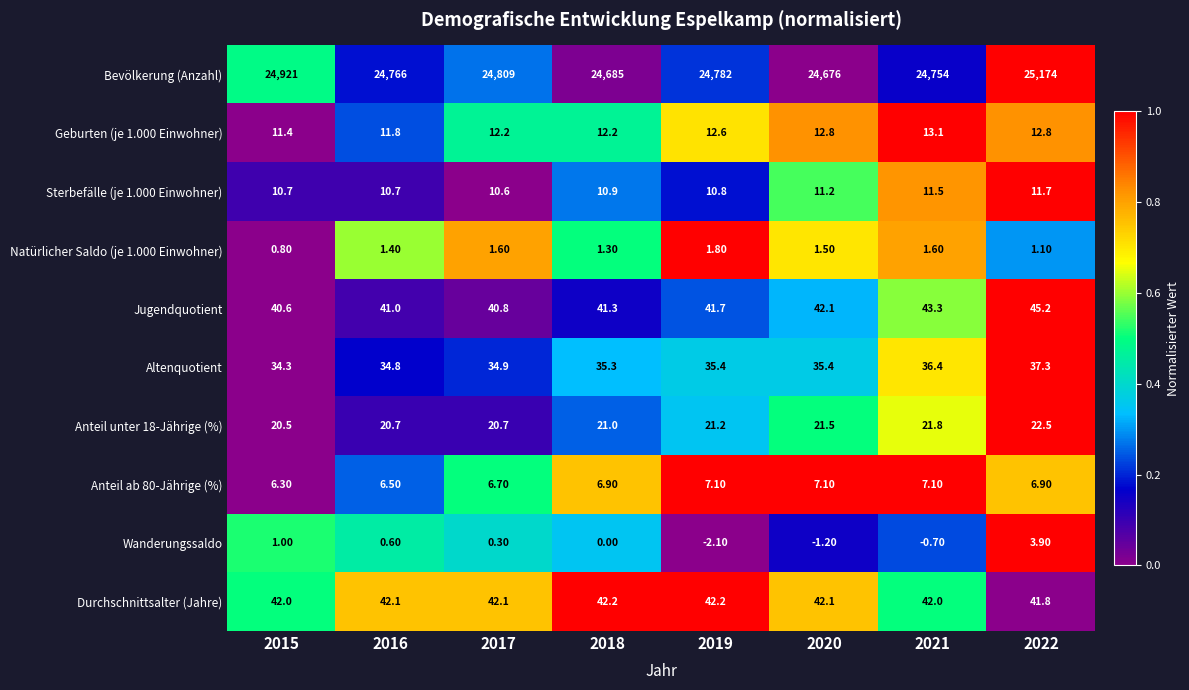

Rank the series at 2016 from lowest to highest value.

Wanderungssaldo, Natürlicher Saldo (je 1.000 Einwohner), Anteil ab 80-Jährige (%), Sterbefälle (je 1.000 Einwohner), Geburten (je 1.000 Einwohner), Anteil unter 18-Jährige (%), Altenquotient, Jugendquotient, Durchschnittsalter (Jahre), Bevölkerung (Anzahl)